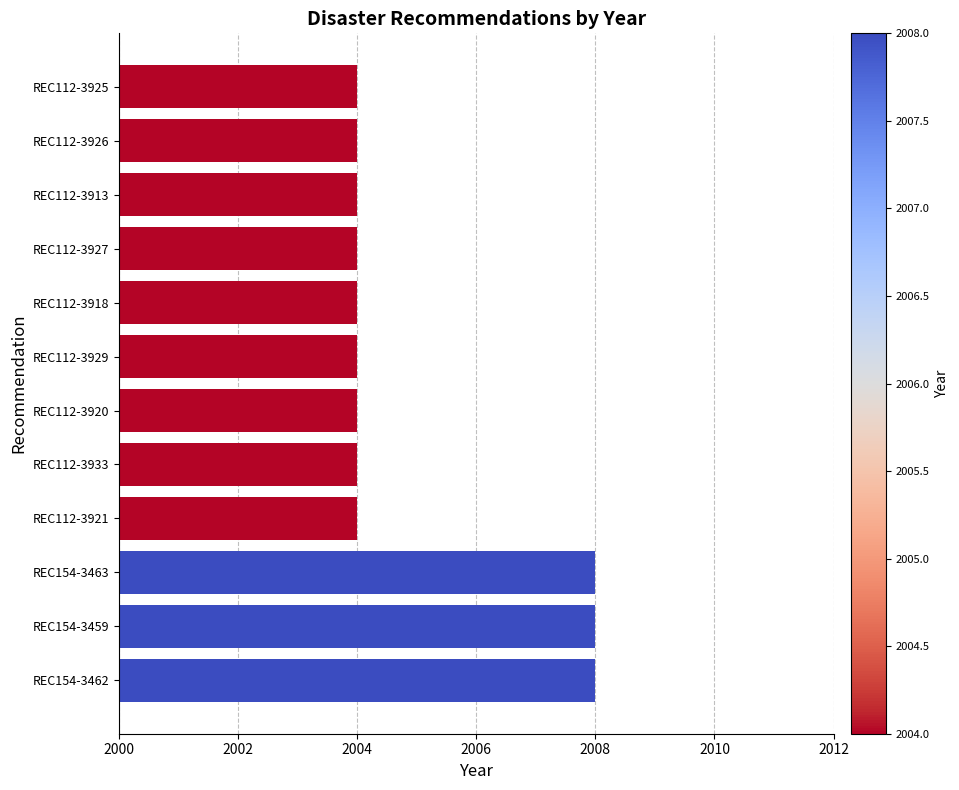

What is the change in value from REC154-3463 to REC112-3921?

-4